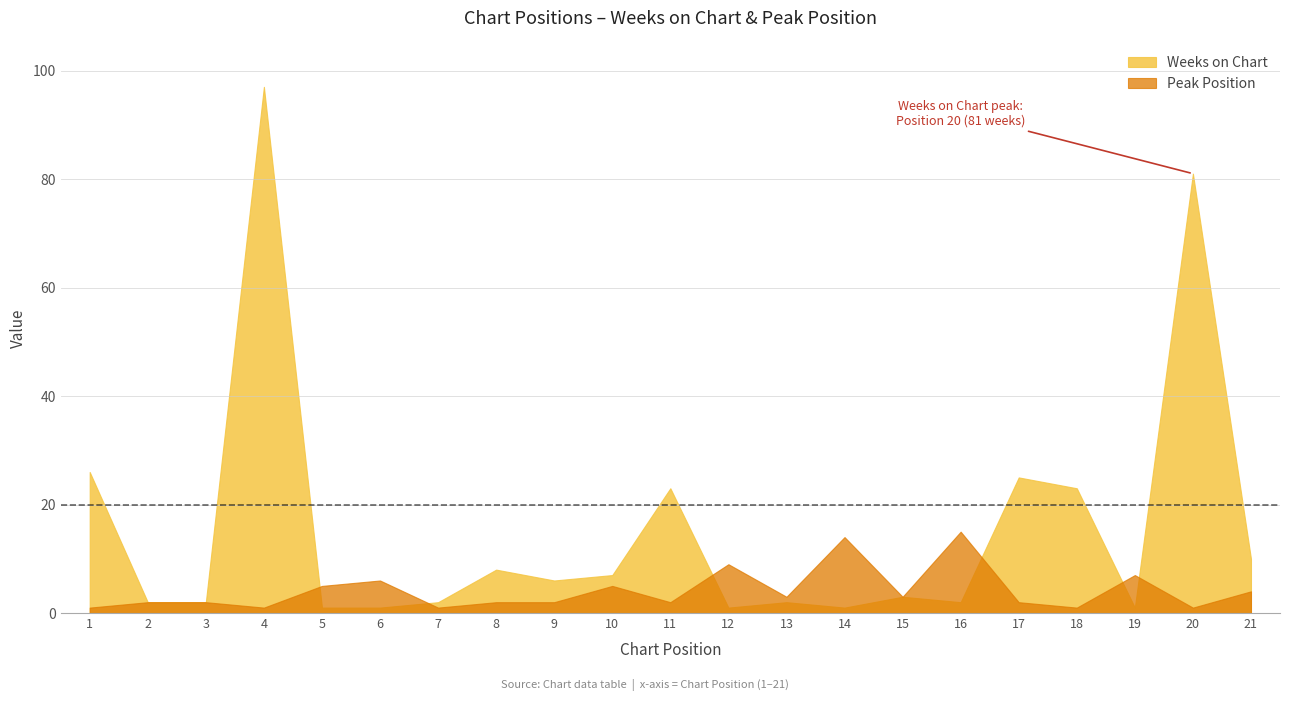

What is the difference between the second highest and minimum values in the Weeks on Chart series?

80